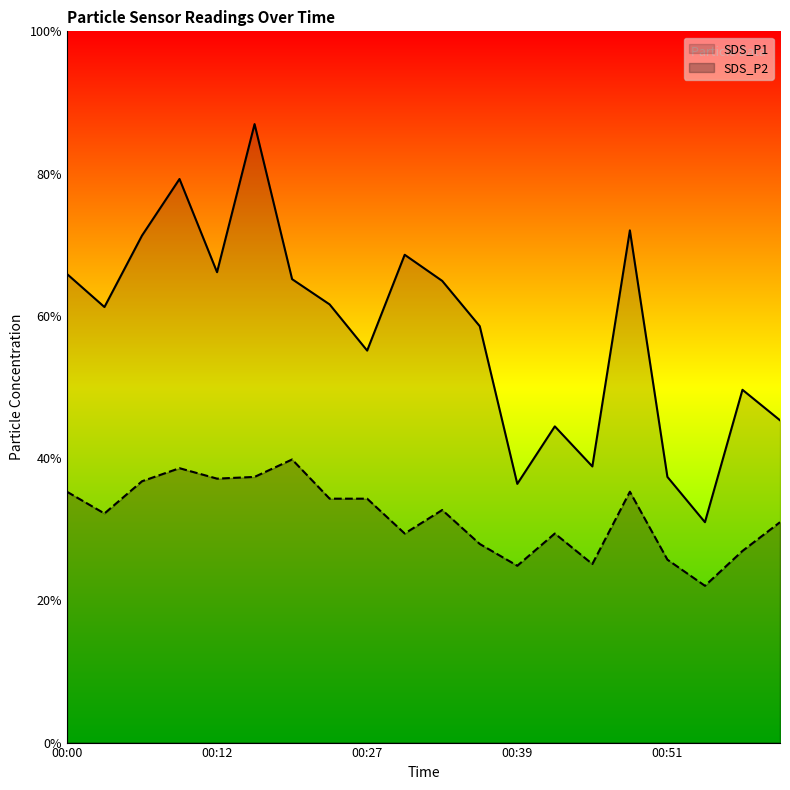

Reading left to right, what are all the values shown in this chart?

SDS_P1: 5.4	5.0	5.8	6.5	5.4	7.1	5.3	5.0	4.5	5.6	5.3	4.8	3.0	3.6	3.2	5.9	3.0	2.5	4.0	3.7
SDS_P2: 2.9	2.6	3.0	3.1	3.0	3.0	3.2	2.8	2.8	2.4	2.7	2.3	2.0	2.4	2.0	2.9	2.1	1.8	2.2	2.5